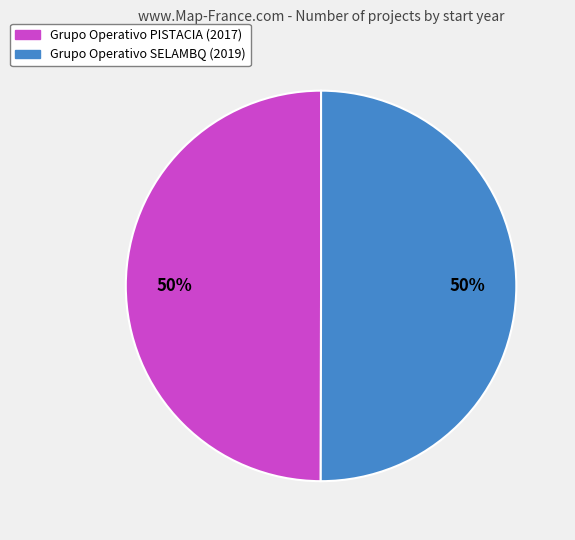

Do Grupo Operativo SELAMBQ and Grupo Operativo PISTACIA together represent more than half of the pie?

Yes